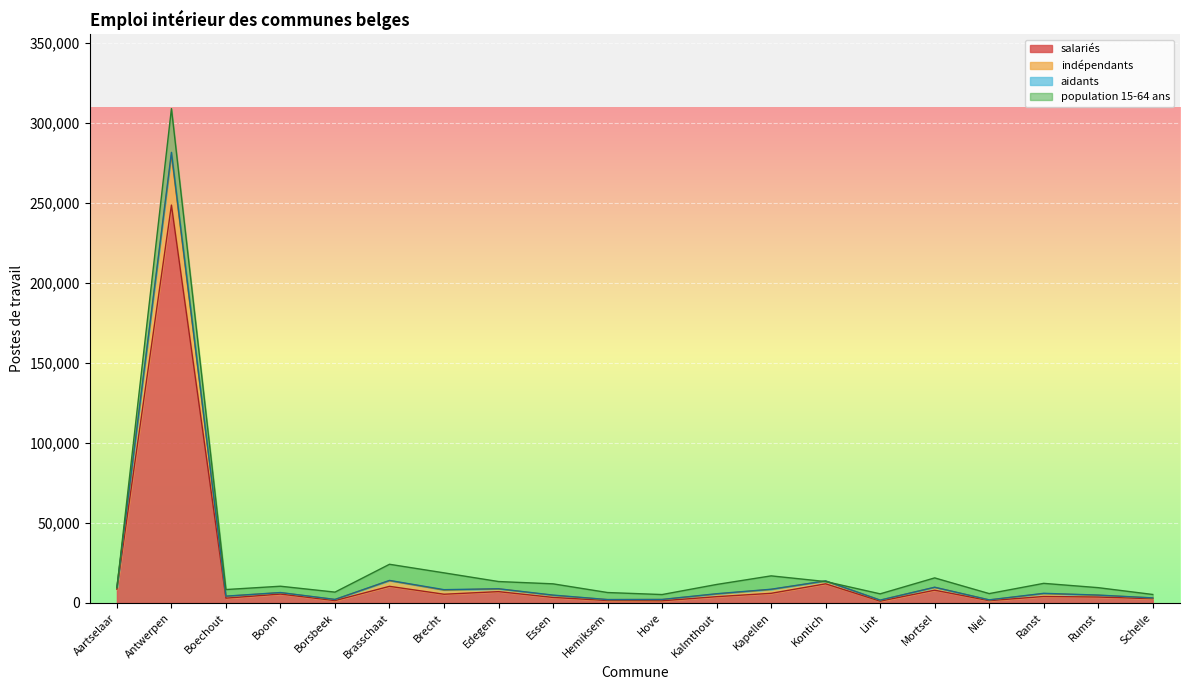

True or false: salariés has a value of 11988.1 at Kontich.

True